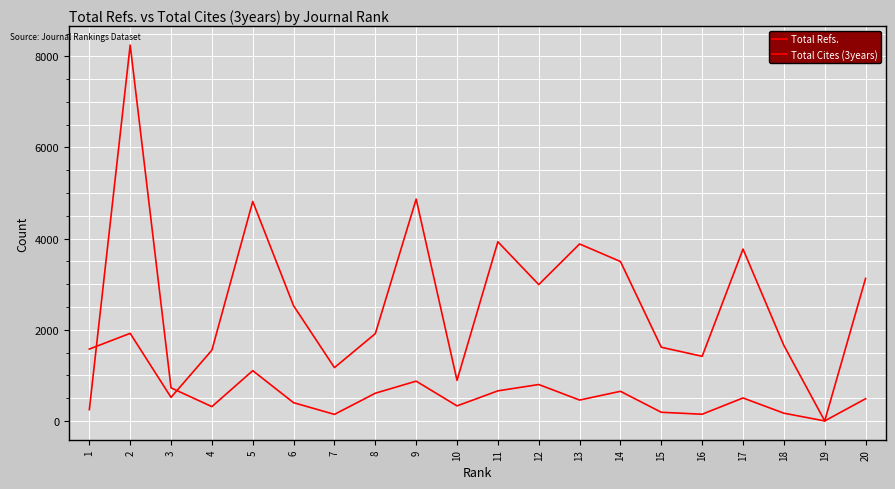

At which label does Total Cites (3years) reach its peak?

2